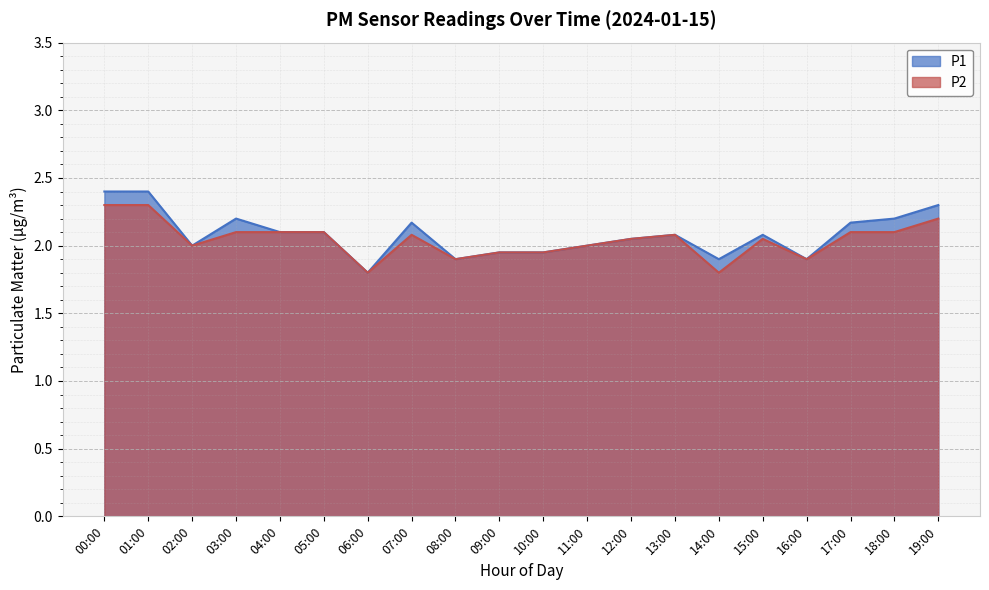

Is it true that P2 equals 3.0 at 14:00?

False